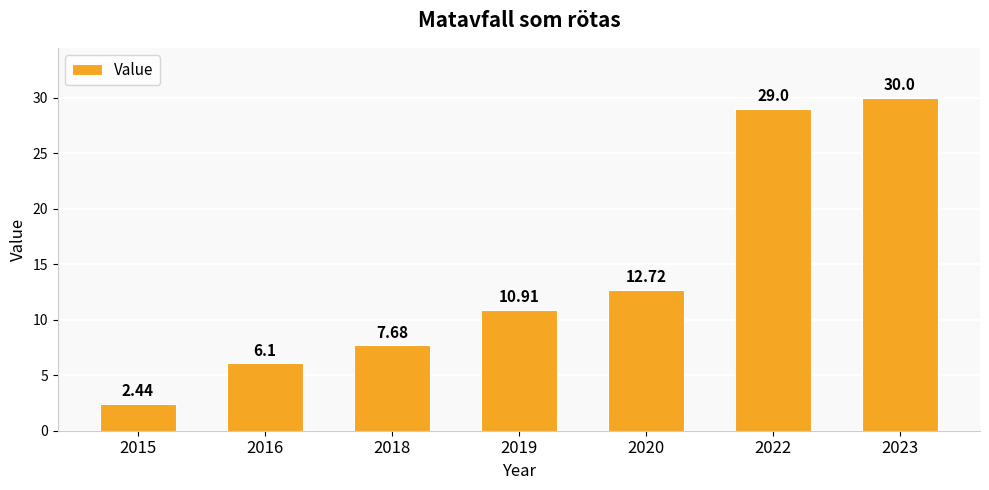

What is the sum of the values at 2018 and 2020?

20.4